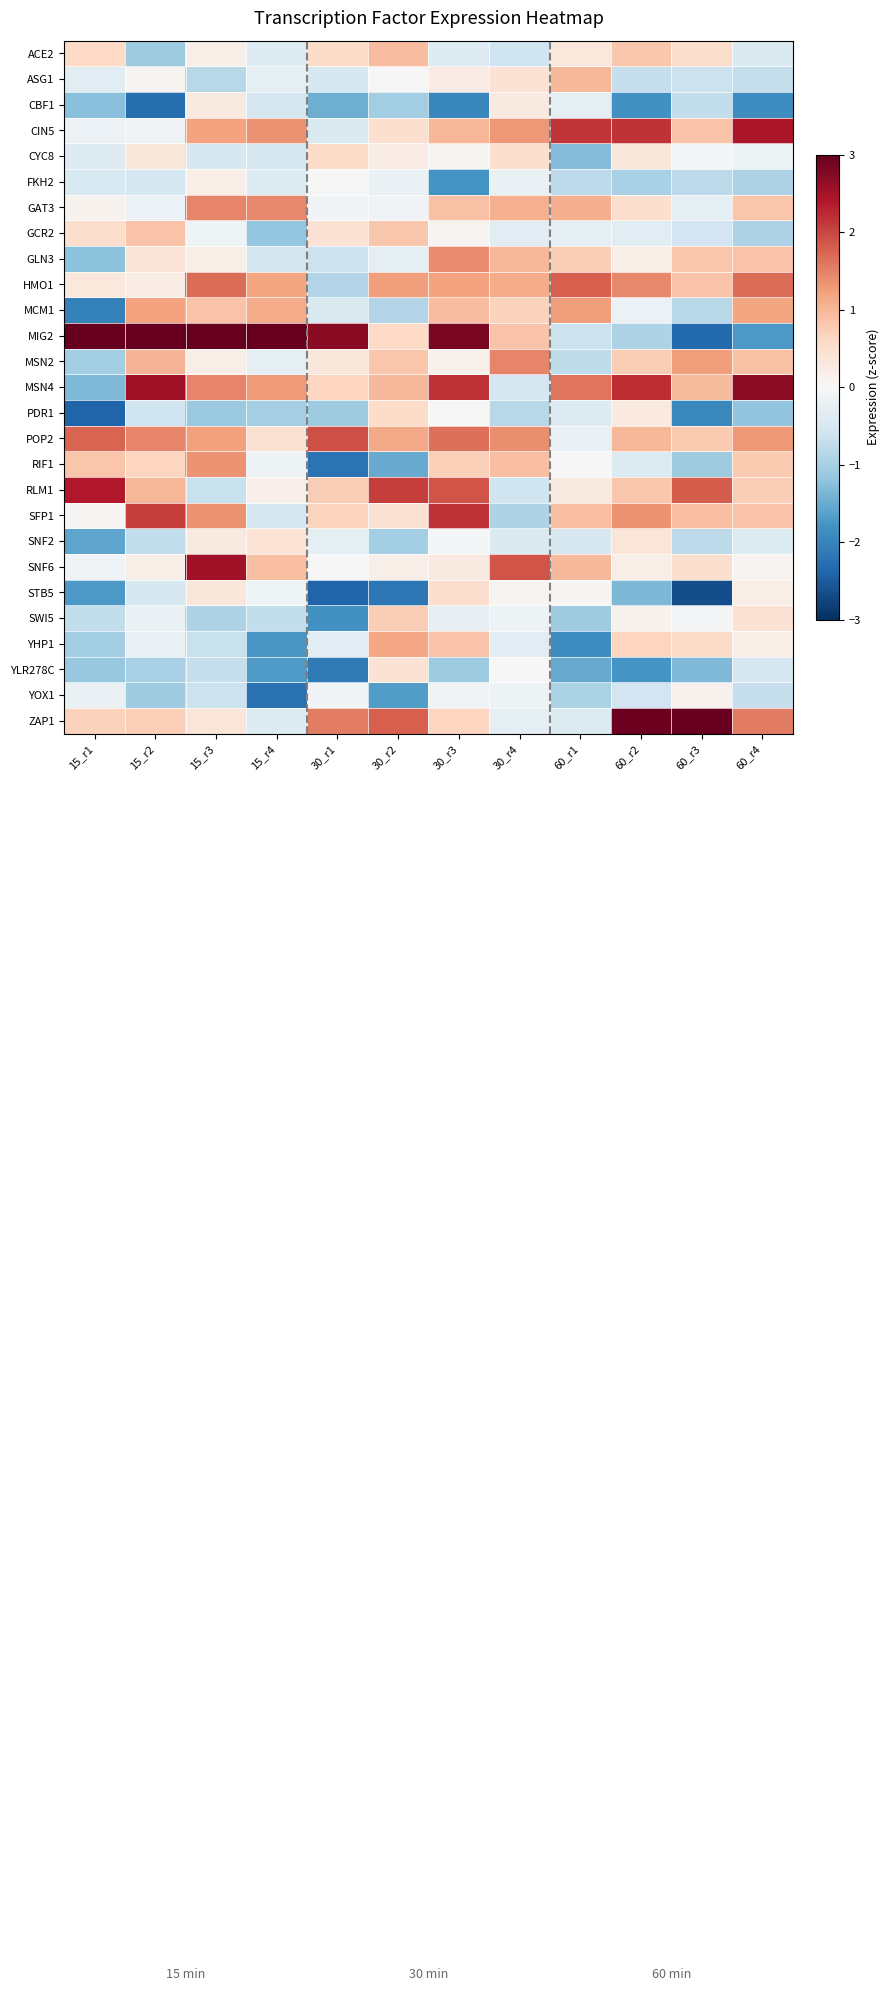

At which category does the chart reach its minimum across all series?

60_r3